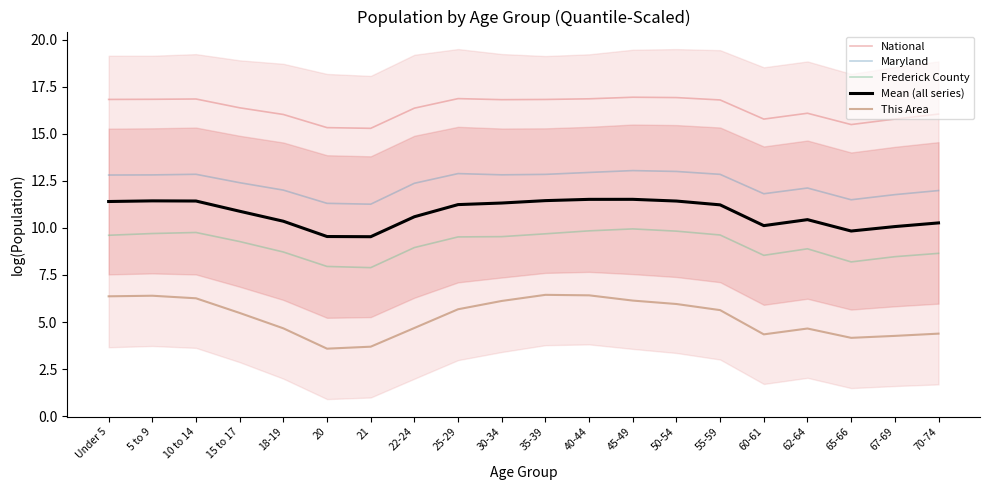

What is the difference between the Frederick County values at 30-34 and 70-74?

0.9